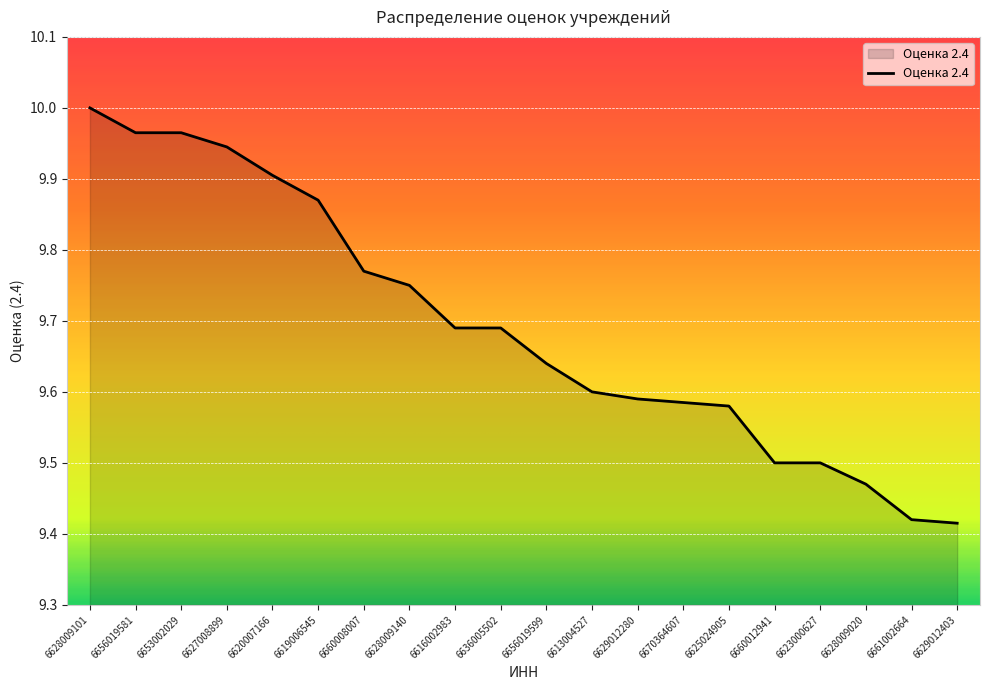

What is the change in value from 6660008007 to 6660012941?

-0.3